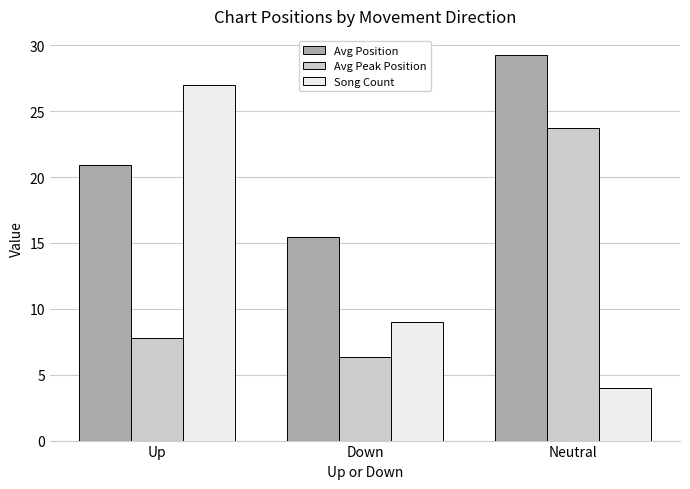

How many data points in Avg Peak Position are less than 7?

1